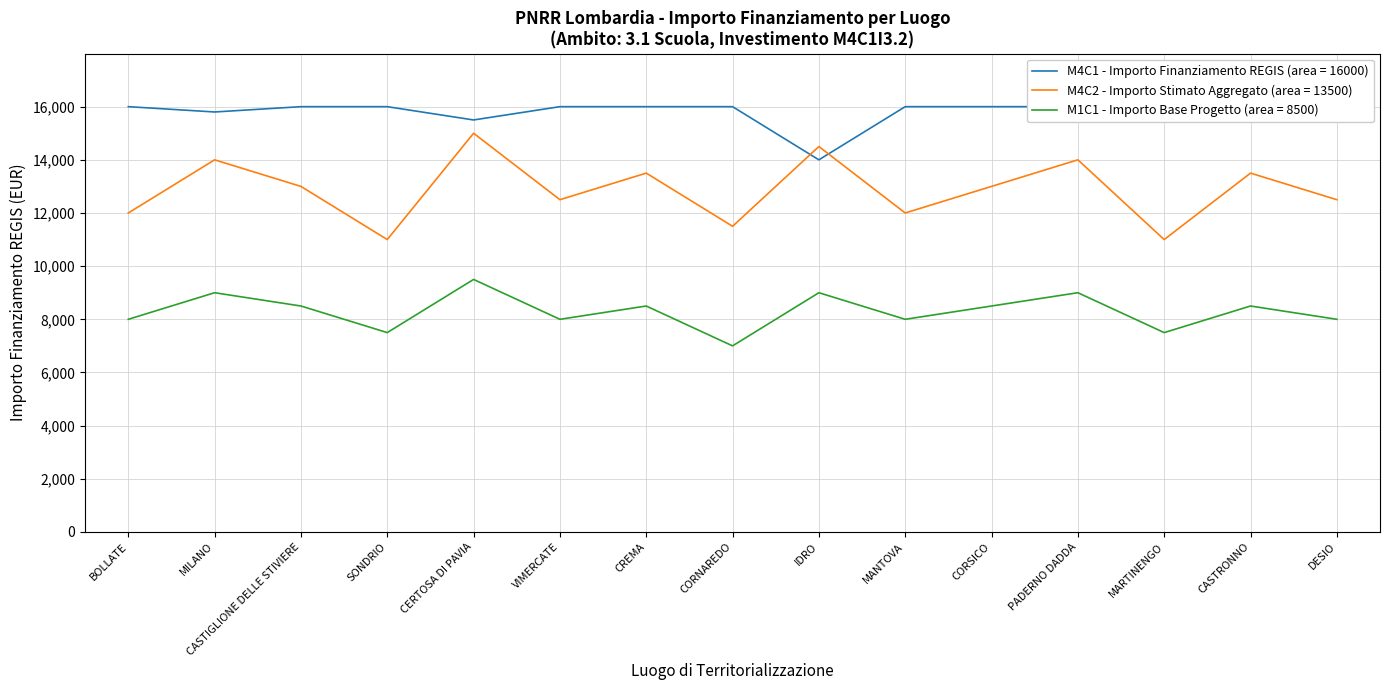

Is it true that Sub Investimento equals 1.0 at CORNAREDO?

False